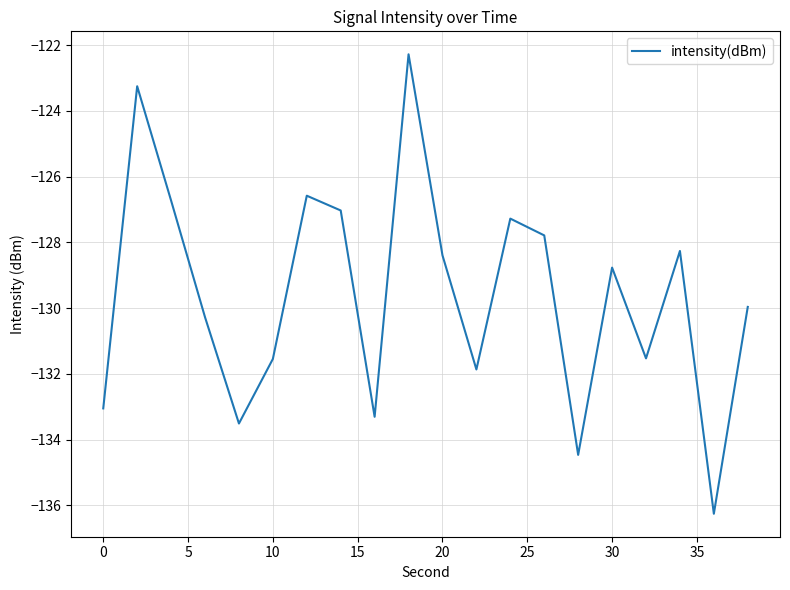

What is the difference between the maximum and minimum values?

14.0